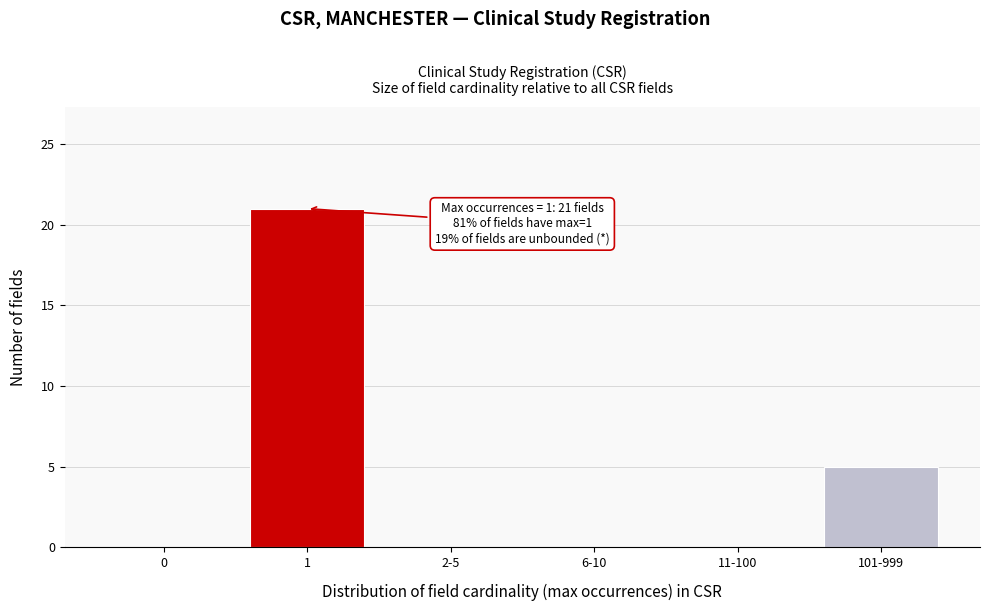

Reading right to left, transcribe all the data shown in this chart.

101-999=5	11-100=0	6-10=0	2-5=0	1=21	0=0